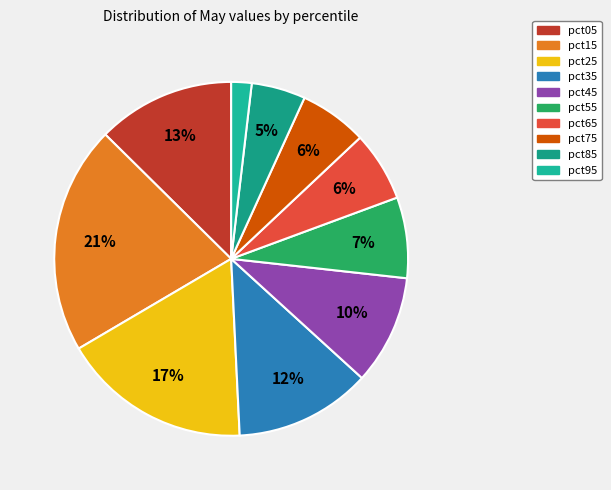

Is it true that pct15 is 21% of the pie?

True